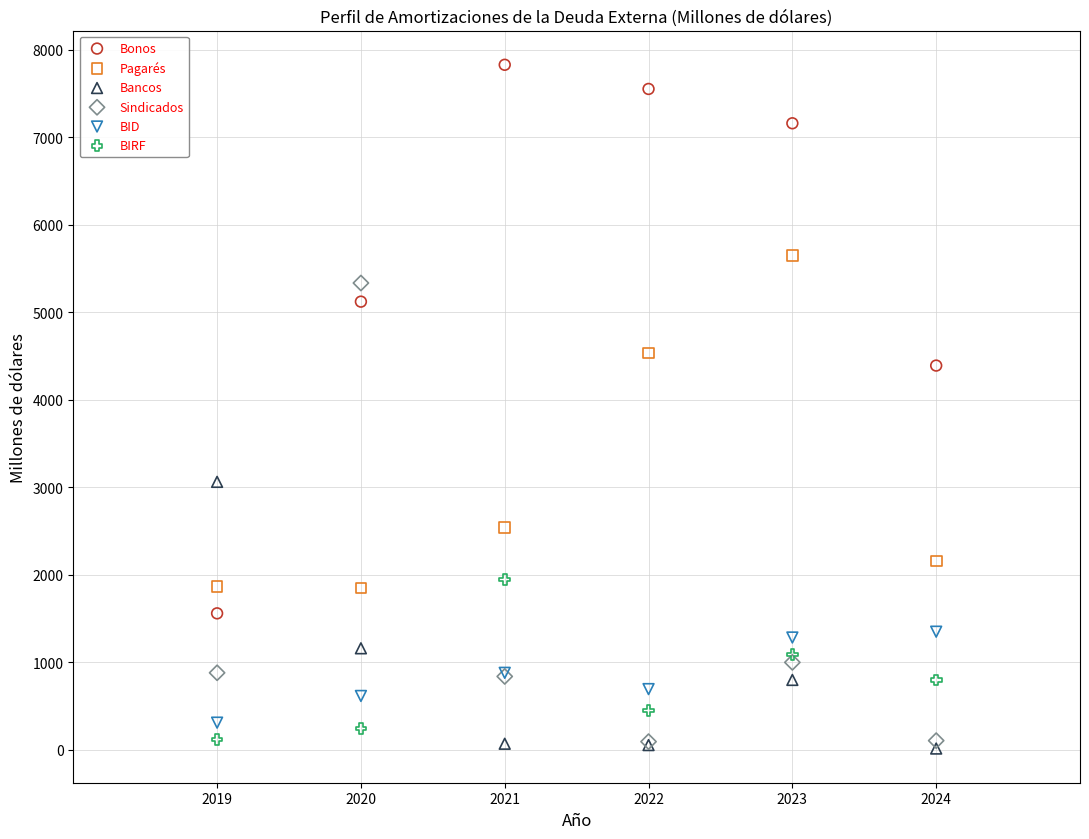

Which series reaches the minimum Y coordinate?

Bancos